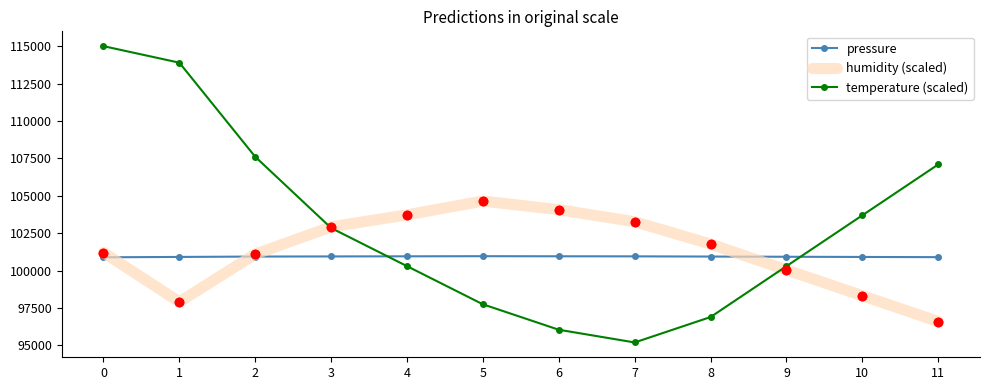

At which label does humidity (scaled) reach its peak?

5